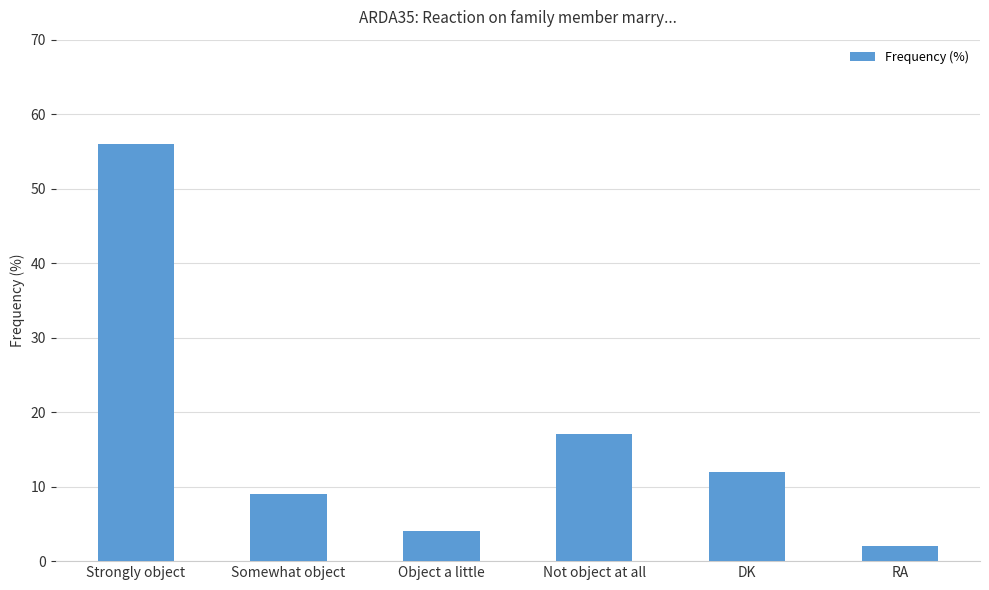

The value at Somewhat object is 9. True or false?

True